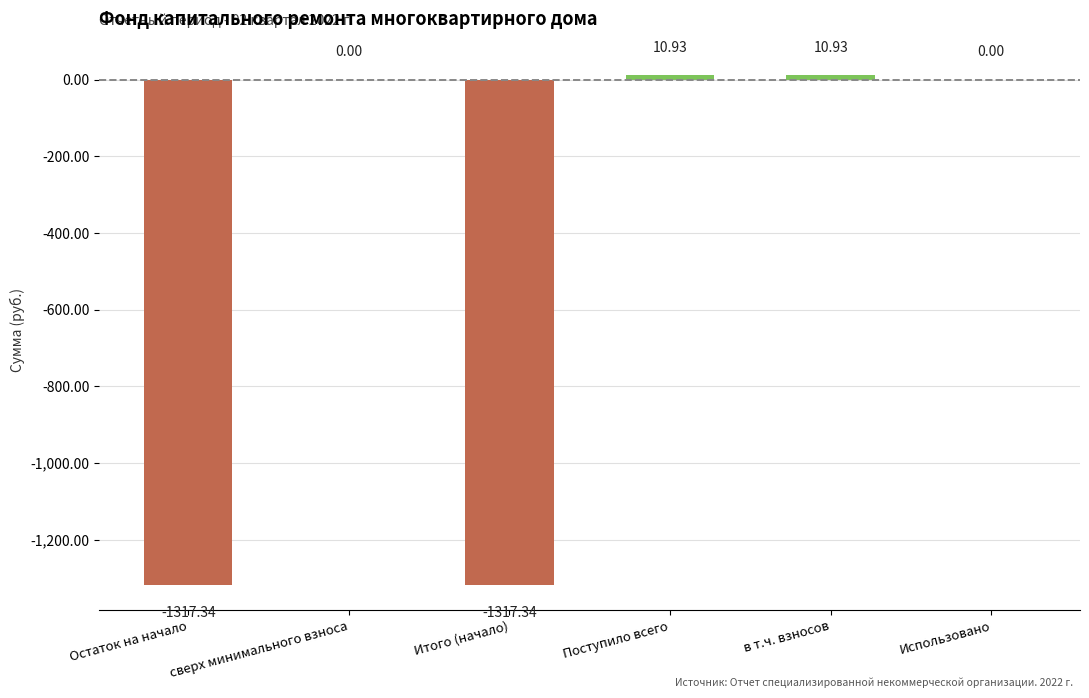

Between Остаток на начало and Использовано, which is larger?

Использовано